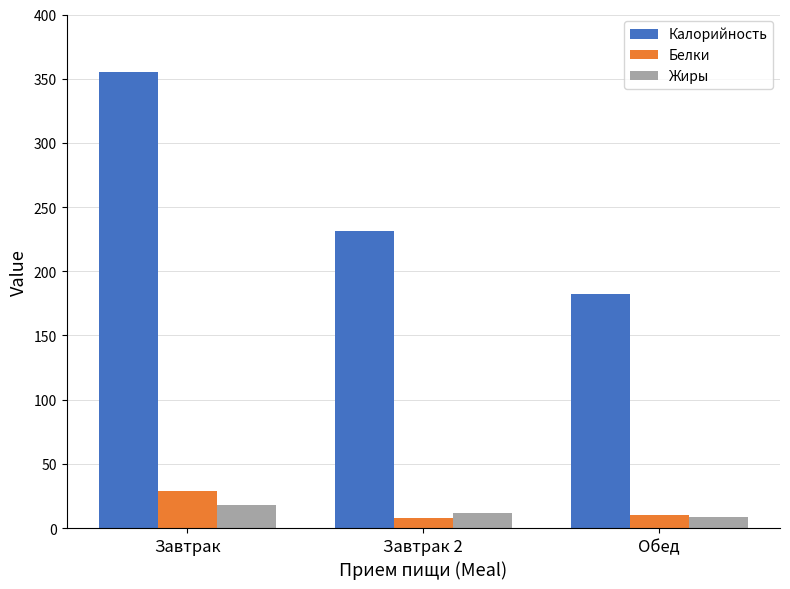

What is the maximum value for Жиры?

17.7